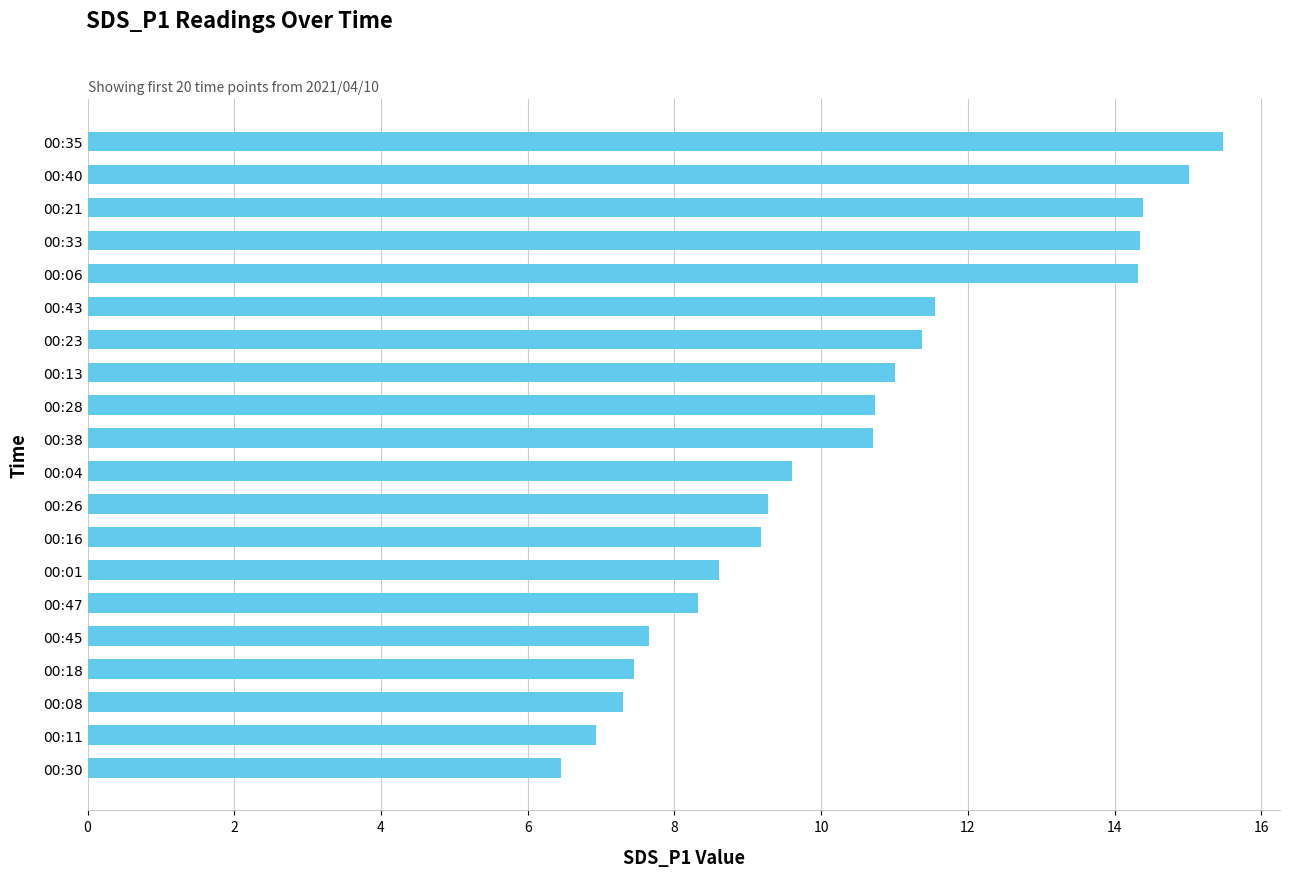

What is the maximum value shown in the chart?

15.5